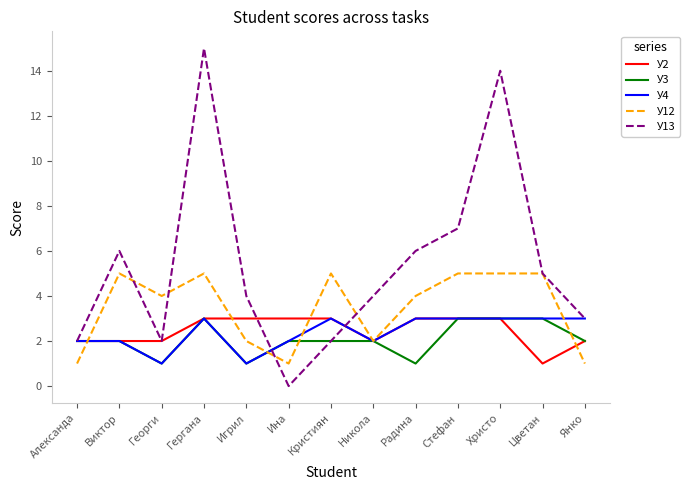

Between Кристиян and Радина, which series saw the biggest shift?

У13